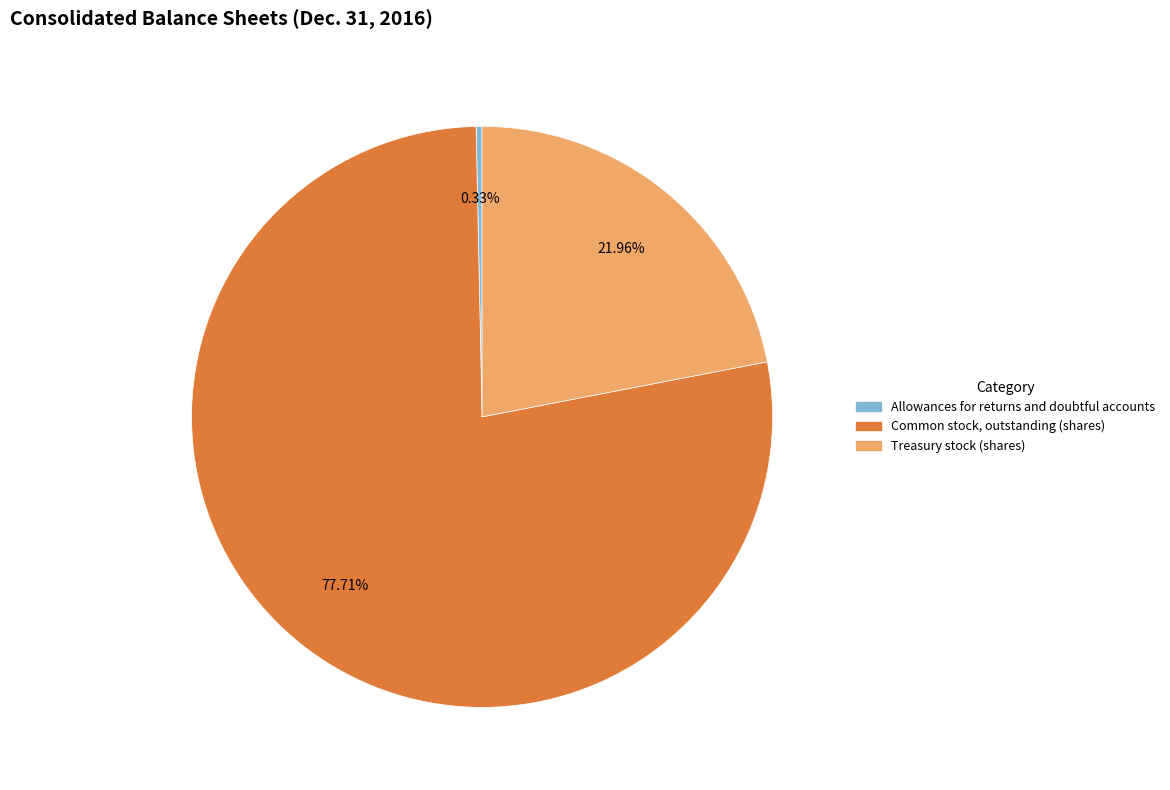

True or false: Treasury stock (shares) accounts for 8% of the total.

False